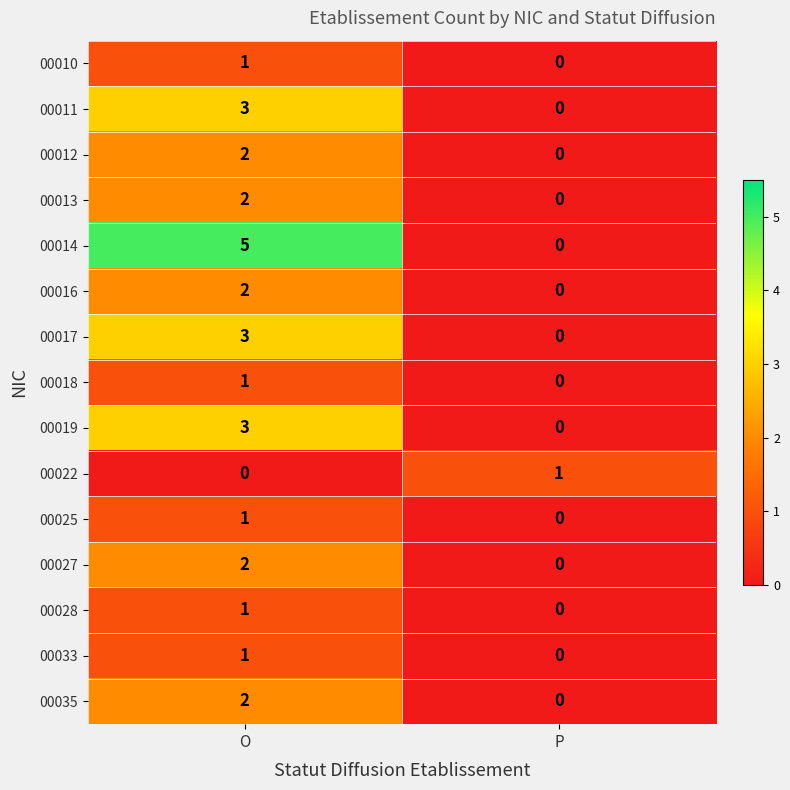

How many series are shown in this chart?

15